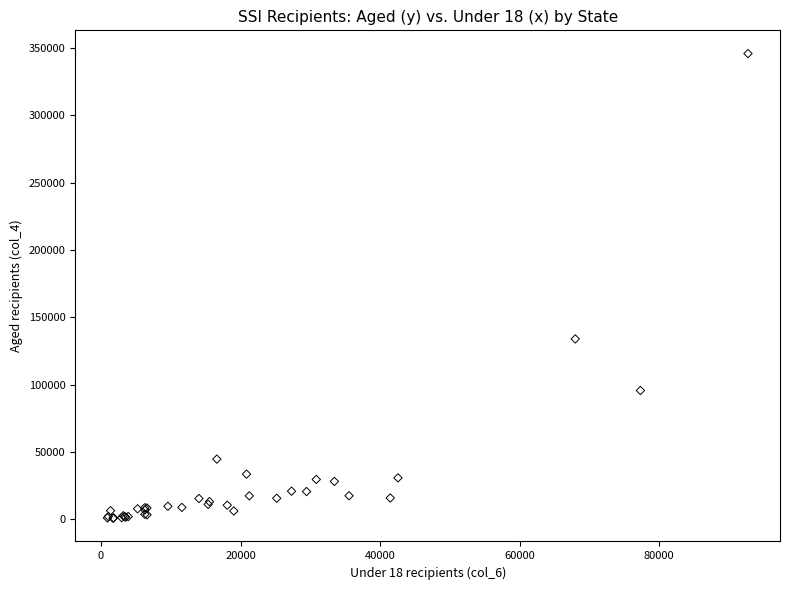

What Y value in the scatter plot is closest to 173305?

133964